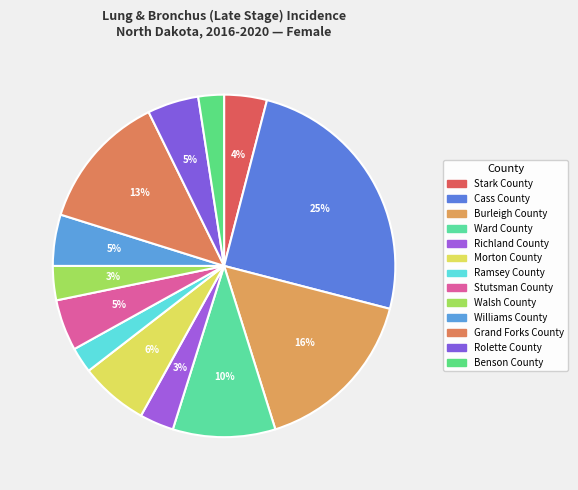

How many slices are in this pie chart?

13